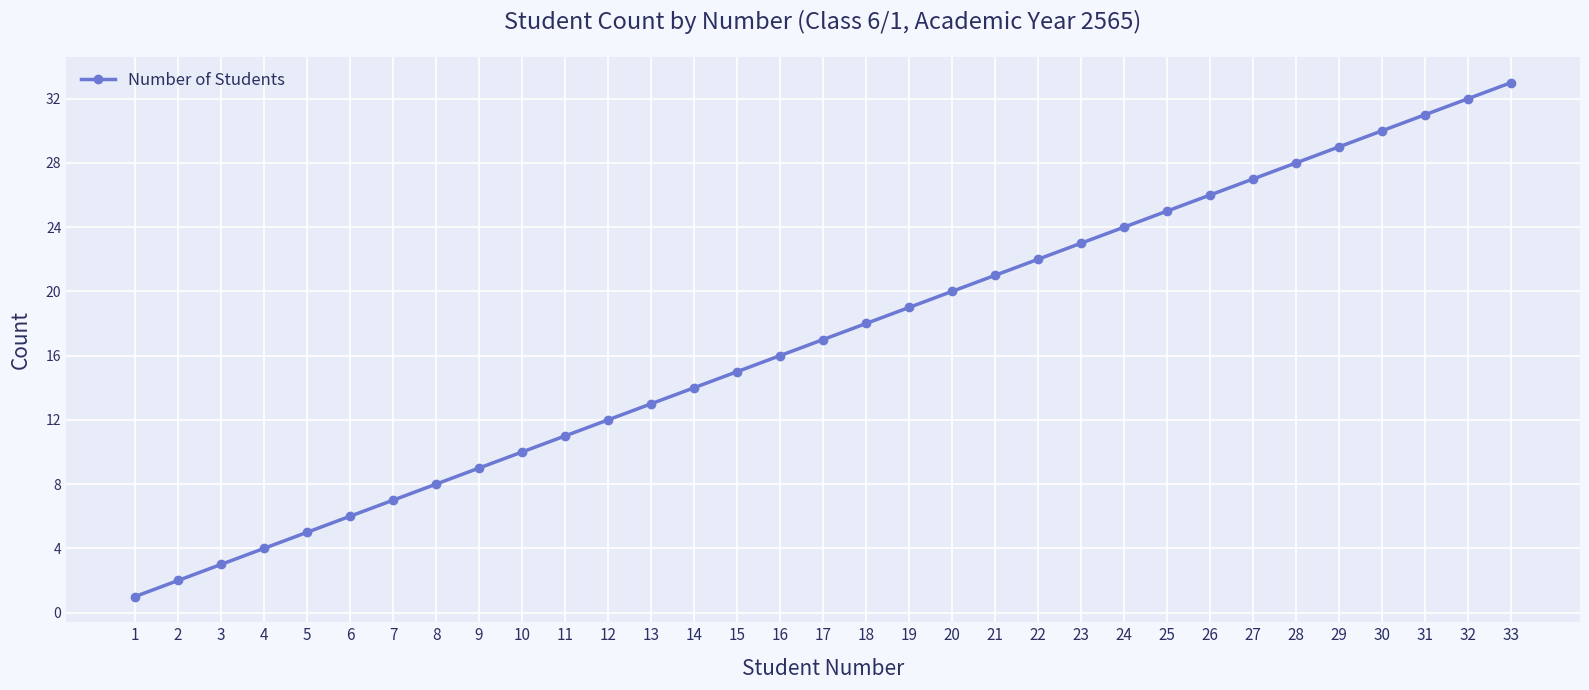

What is the change in value from 12 to 23?

+11